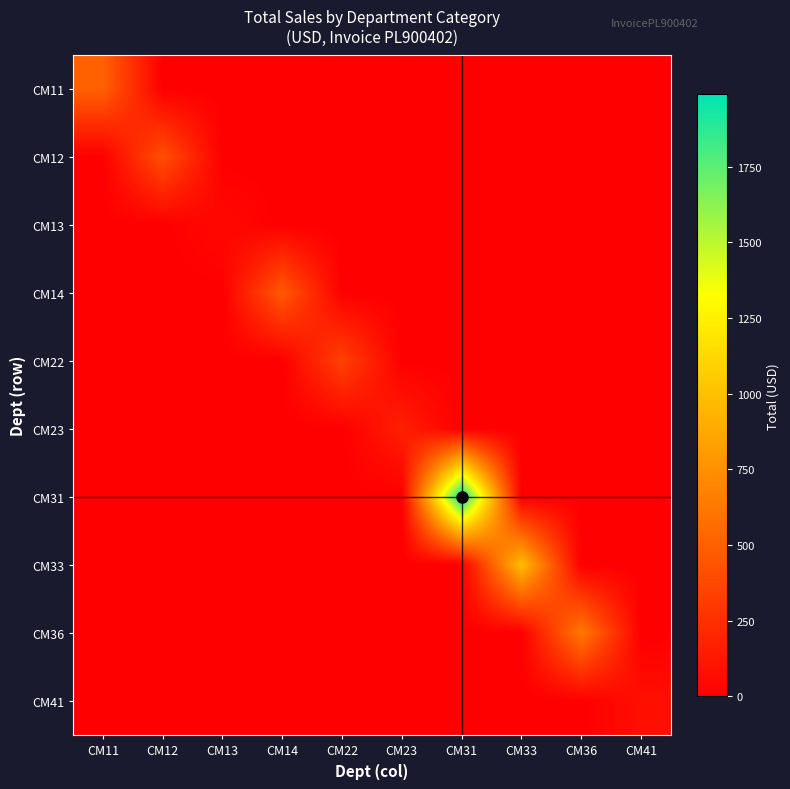

Count the number of categories in the chart.

10